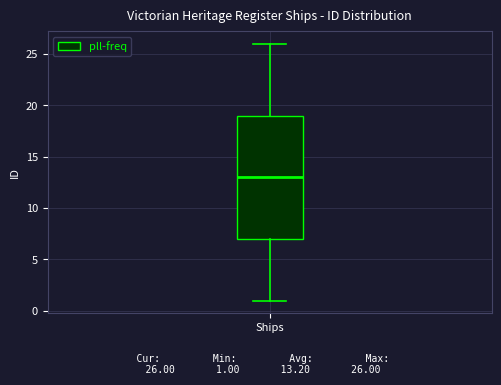

Transcribe this box plot: give where the median line is, the range the box spans, and where the two whiskers end, as read against the y-axis. The values are not printed on the chart, so give them approximately, as read against the axis.

median 13, box 7 to 19, whiskers 1 to 26